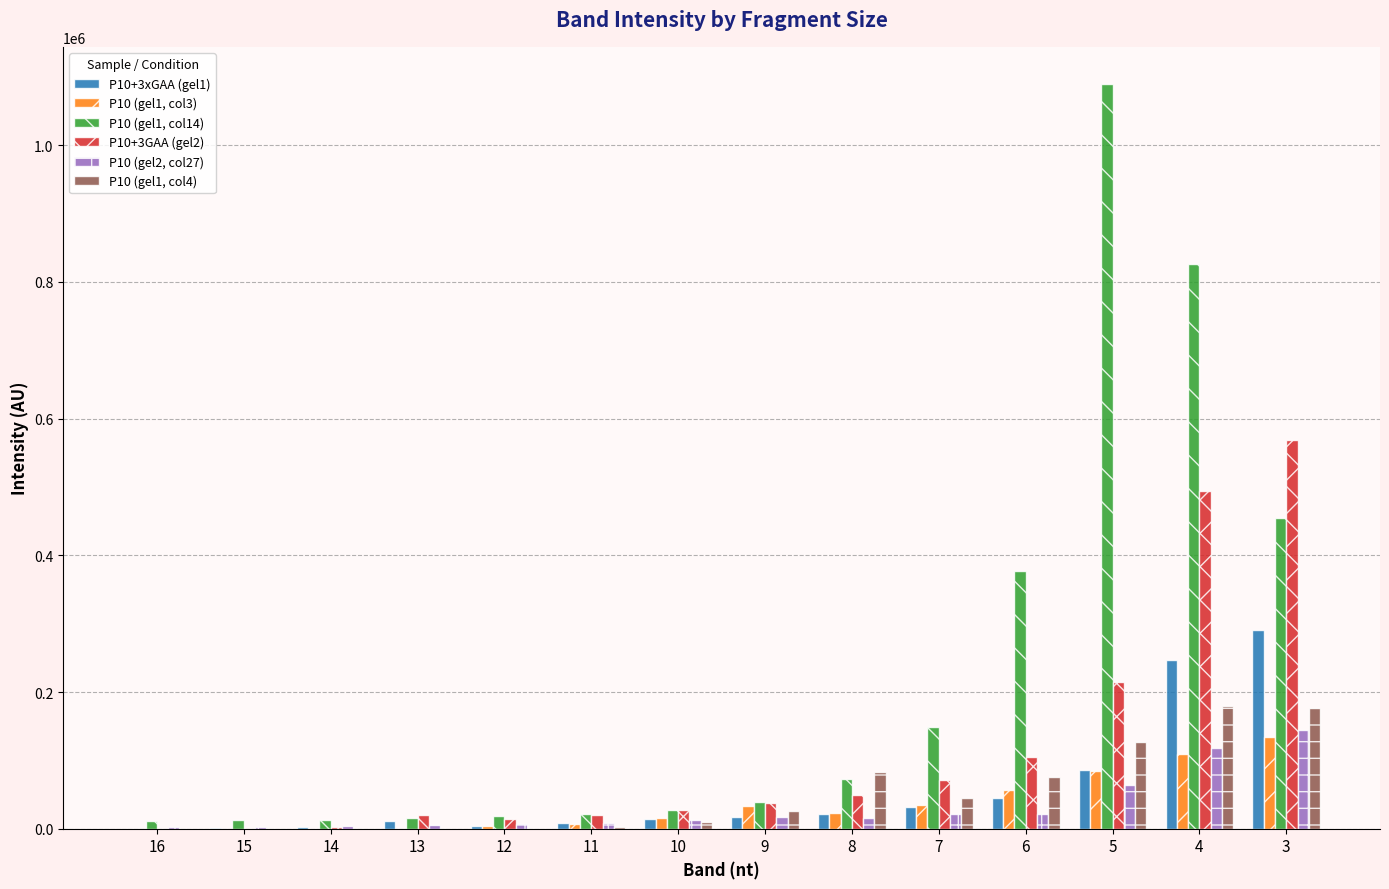

Are the bars grouped side by side (vs. stacked)?

Yes